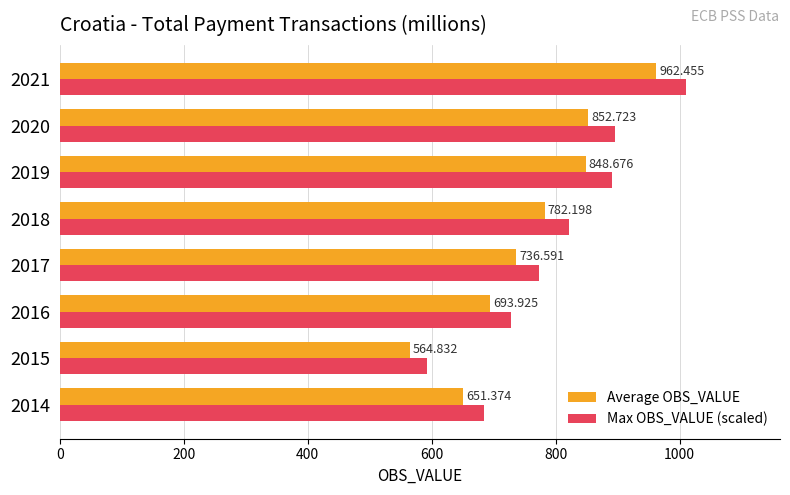

At 2018, list the series in order from largest to smallest.

Max OBS_VALUE (scaled), Average OBS_VALUE